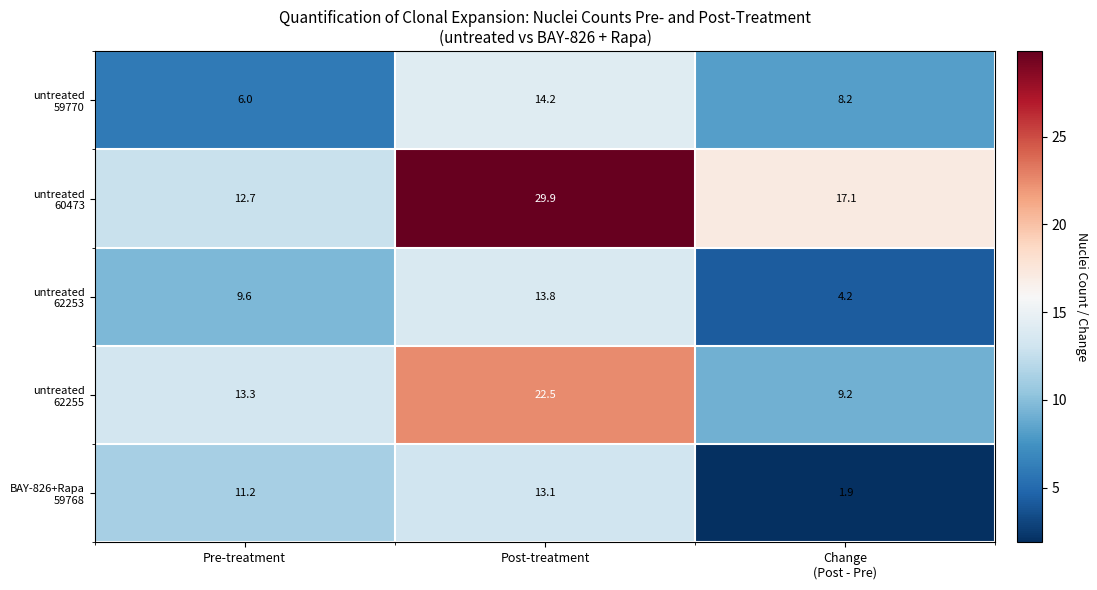

What is the smallest value displayed?

1.9